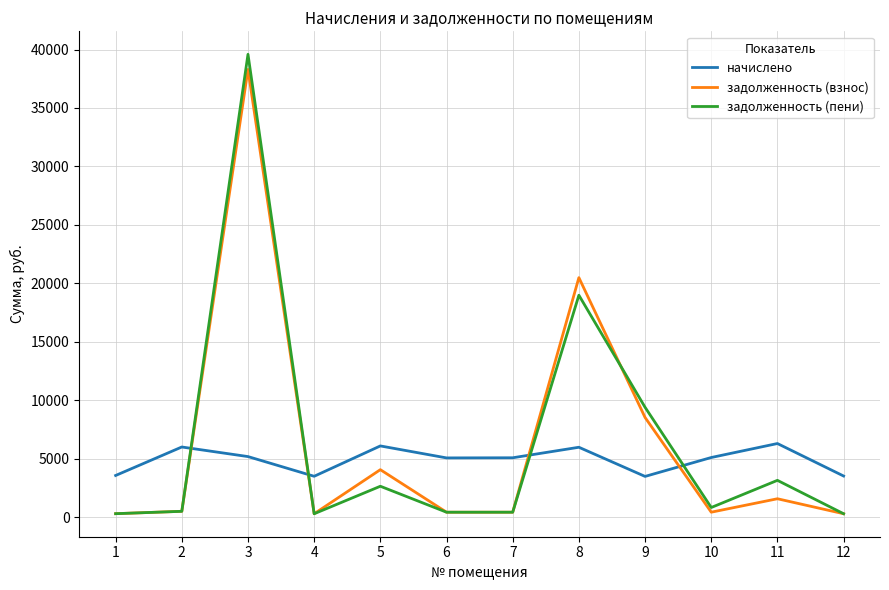

Between 1 and 9, which series saw the biggest shift?

задолженность (пени)